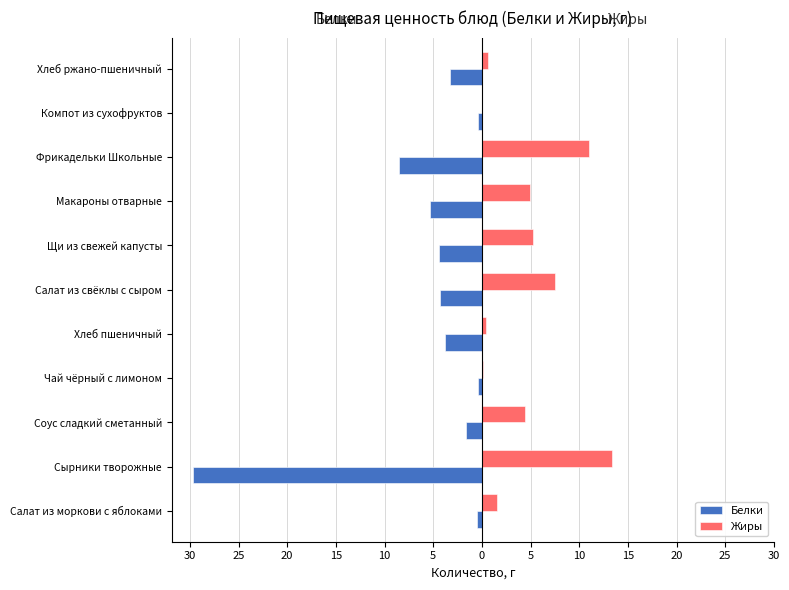

What are all the series names shown in the legend?

Белки, Жиры